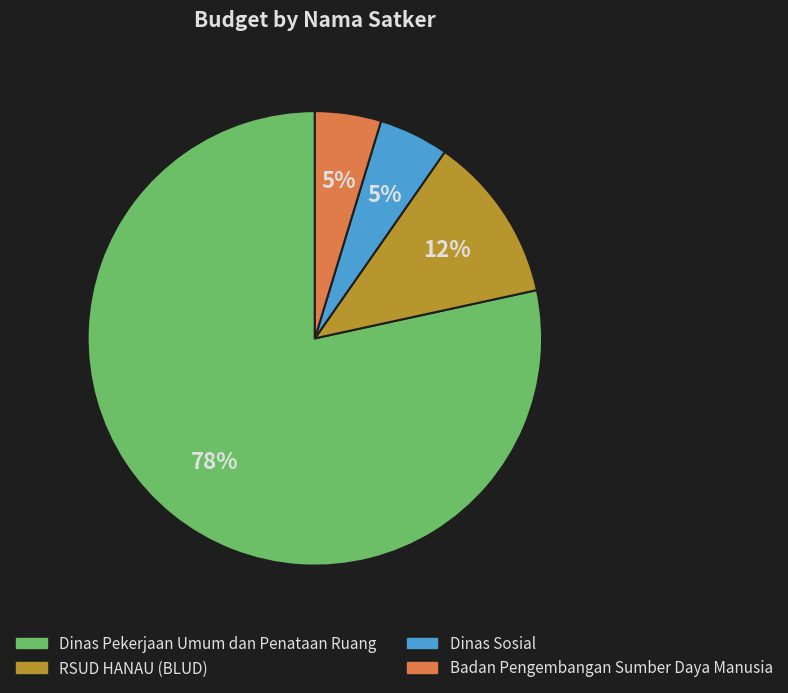

To the nearest percent, what is the average slice percentage?

25%